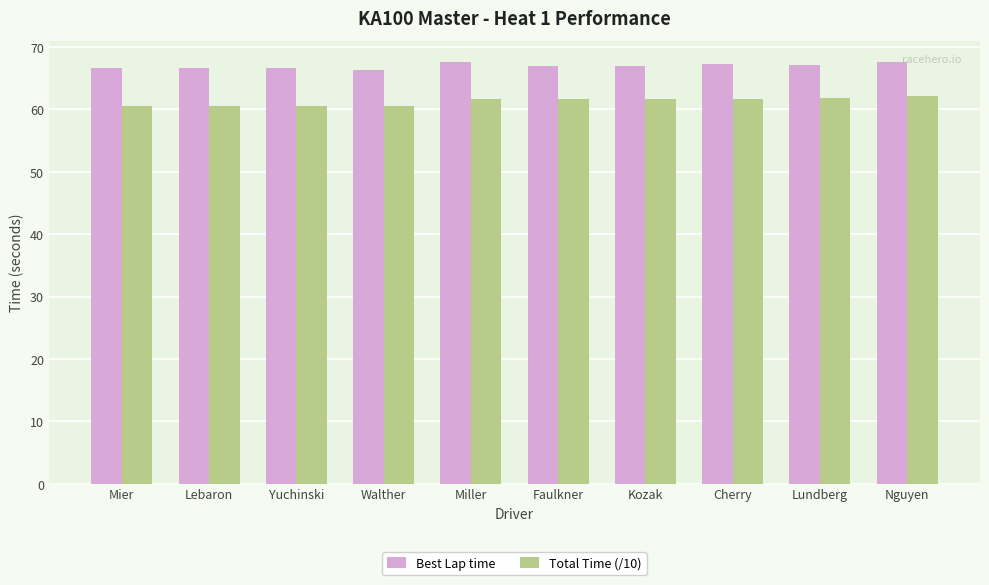

How many values in the Total Time (/10) series exceed 61?

6